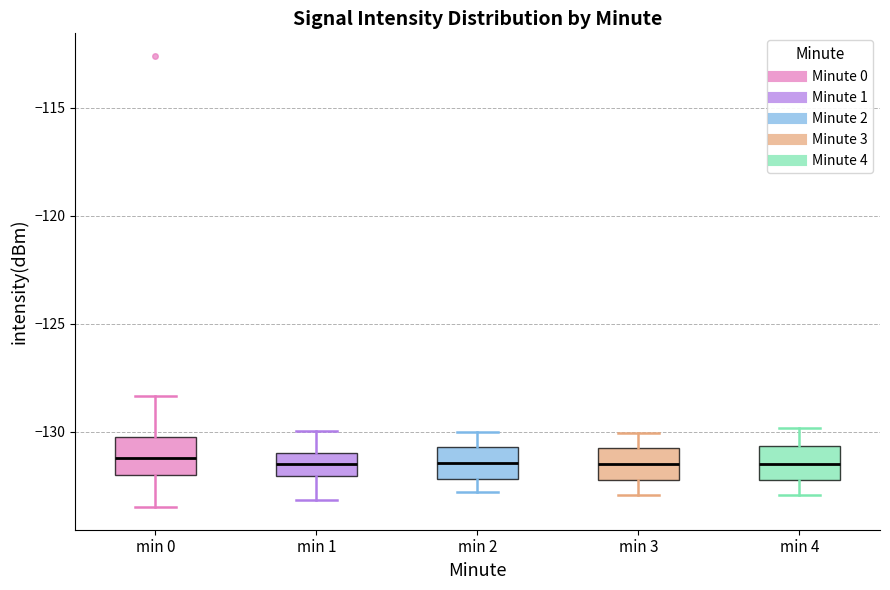

Reading left to right, read every box against the y-axis: the position of its median line, the range the box covers, and the ends of its whiskers. The values are not printed on the chart, so give them approximately, as read against the axis.

min 0: median -131.0, box -132.0 to -130.0, whiskers -133.5 to -128.5
min 1: median -131.5, box -132.0 to -131.0, whiskers -133.0 to -130.0
min 2: median -131.5, box -132.0 to -130.5, whiskers -133.0 to -130.0
min 3: median -131.5, box -132.0 to -131.0, whiskers -133.0 to -130.0
min 4: median -131.5, box -132.0 to -130.5, whiskers -133.0 to -130.0